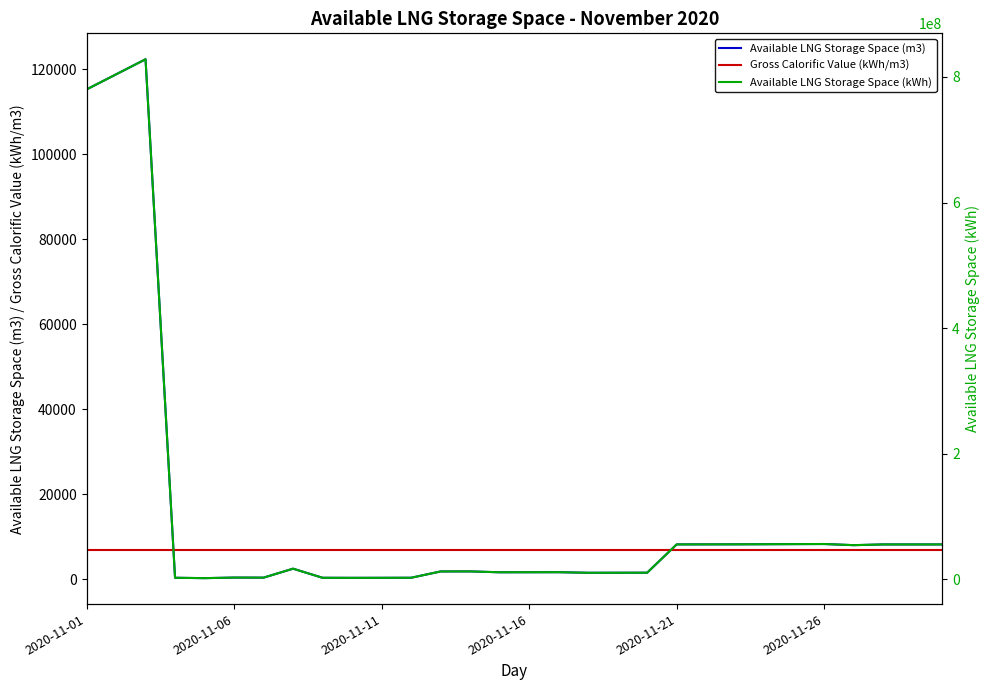

Does the chart have visible grid lines?

No